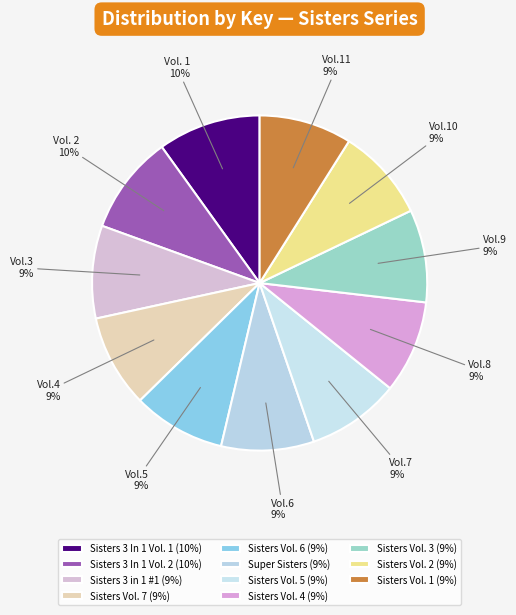

How many segments does this pie chart have?

11